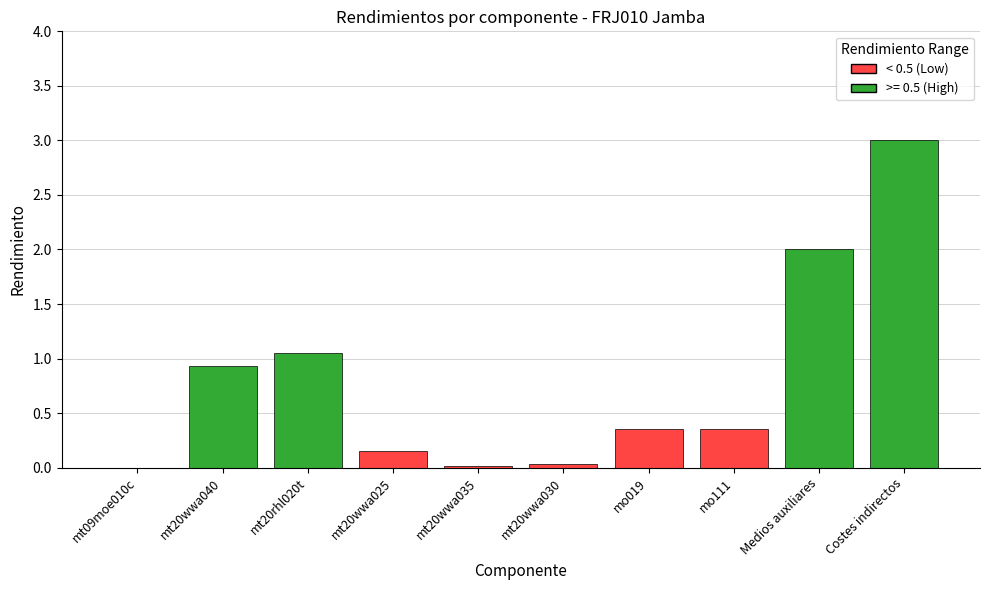

Which has a higher value, mt20wwa040 or mt20wwa025?

mt20wwa040